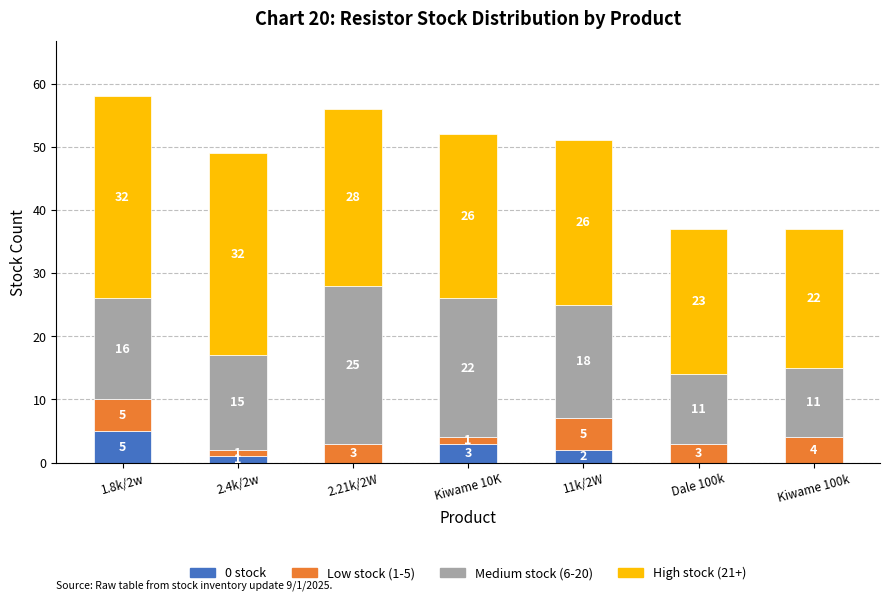

What is the total value across all series at 2.4k/2w?

49